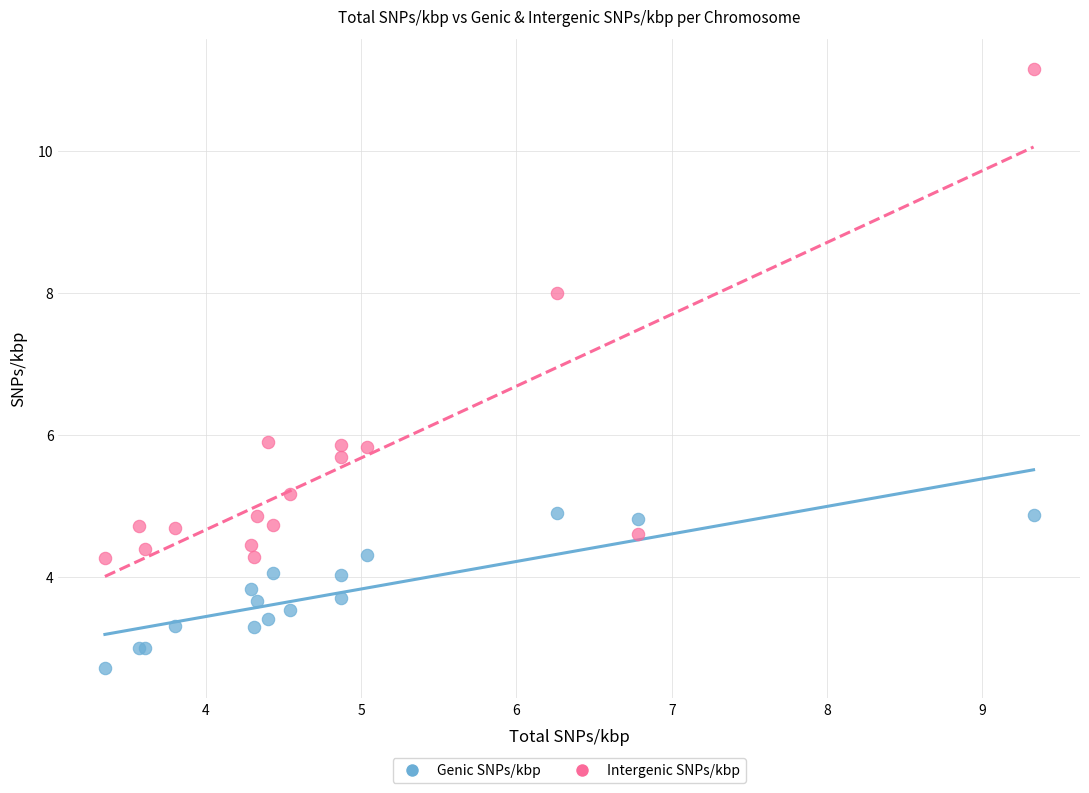

Which series contains the highest Y value?

Intergenic SNPs/kbp